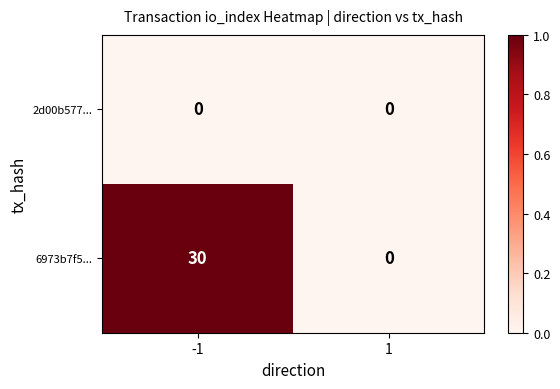

What is the average value of the 6973b7f5... series?

15